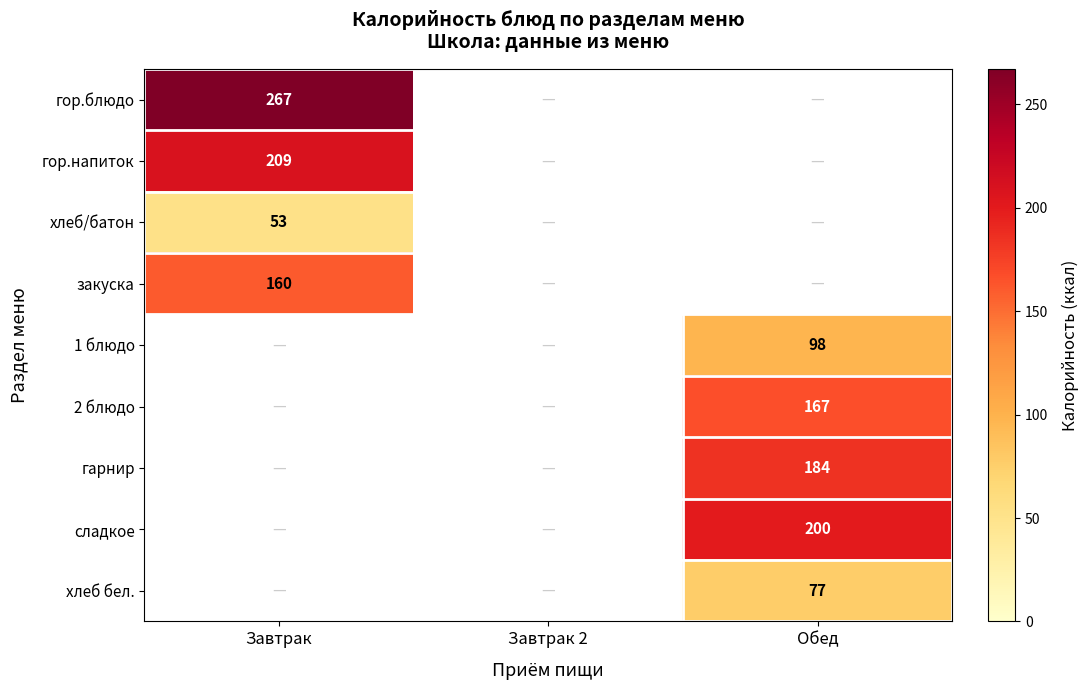

Is it true that хлеб бел. equals 130 at Обед?

False